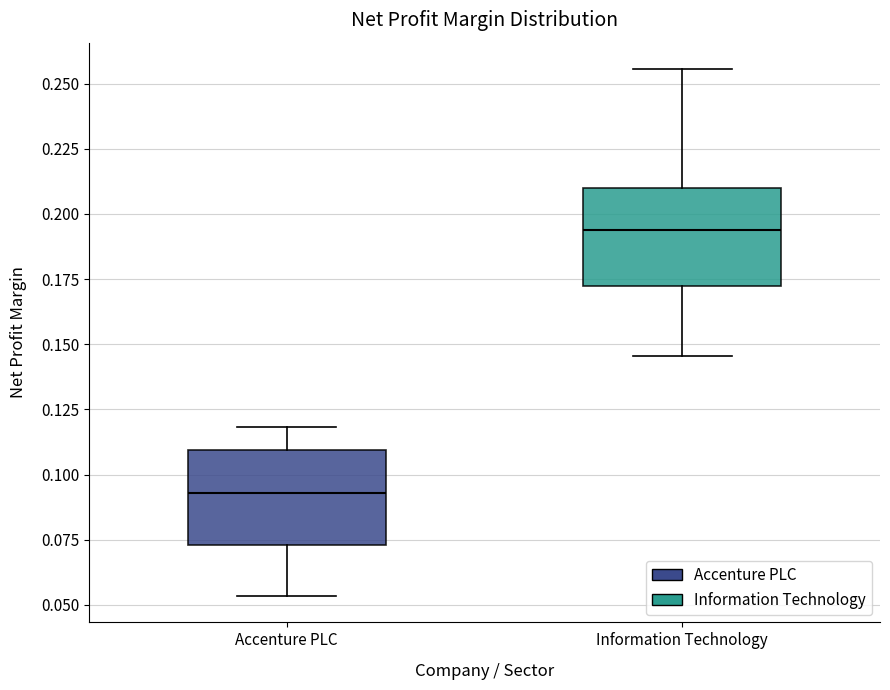

Reading left to right, transcribe this box plot: for each box, give where its median line is, the range the box spans, and where its two whiskers end, as read against the y-axis. The values are not printed on the chart, so give them approximately, as read against the axis.

Accenture PLC: median 0.095, box 0.075 to 0.110, whiskers 0.055 to 0.120
Information Technology: median 0.195, box 0.170 to 0.210, whiskers 0.145 to 0.255